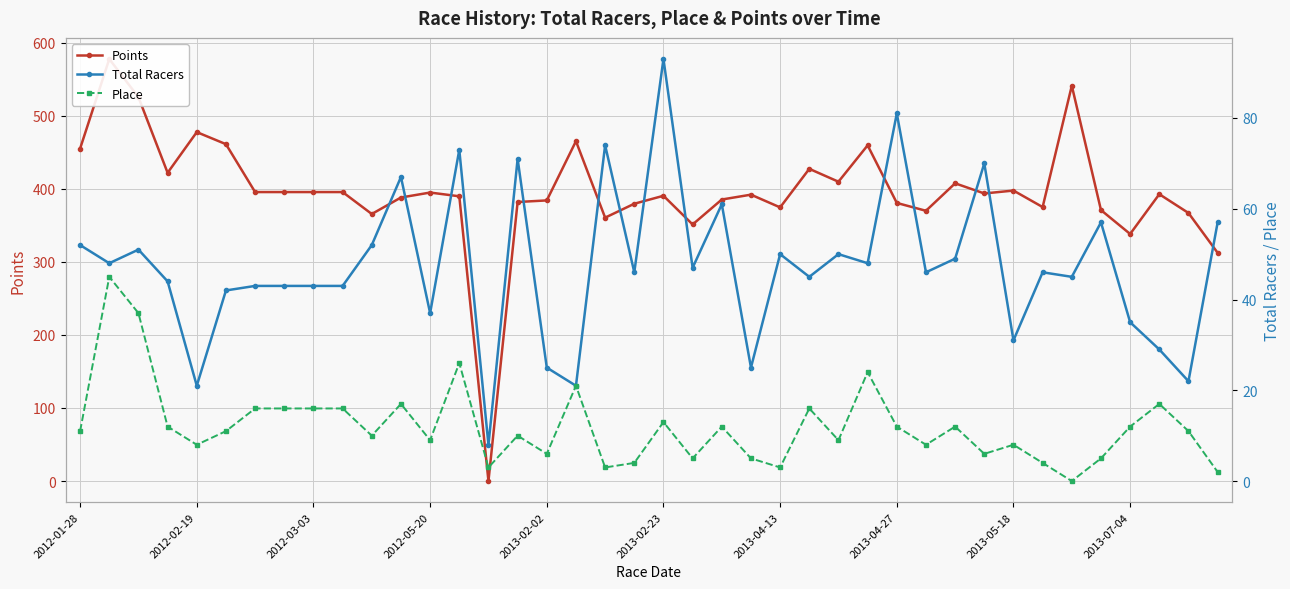

Does the chart have visible grid lines?

Yes